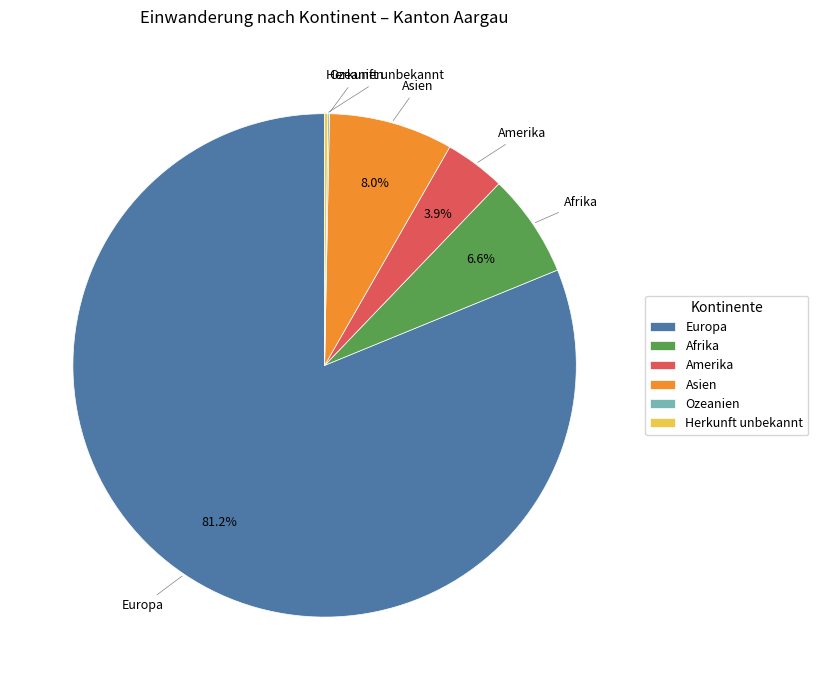

Does Europa represent more than half of the total?

Yes